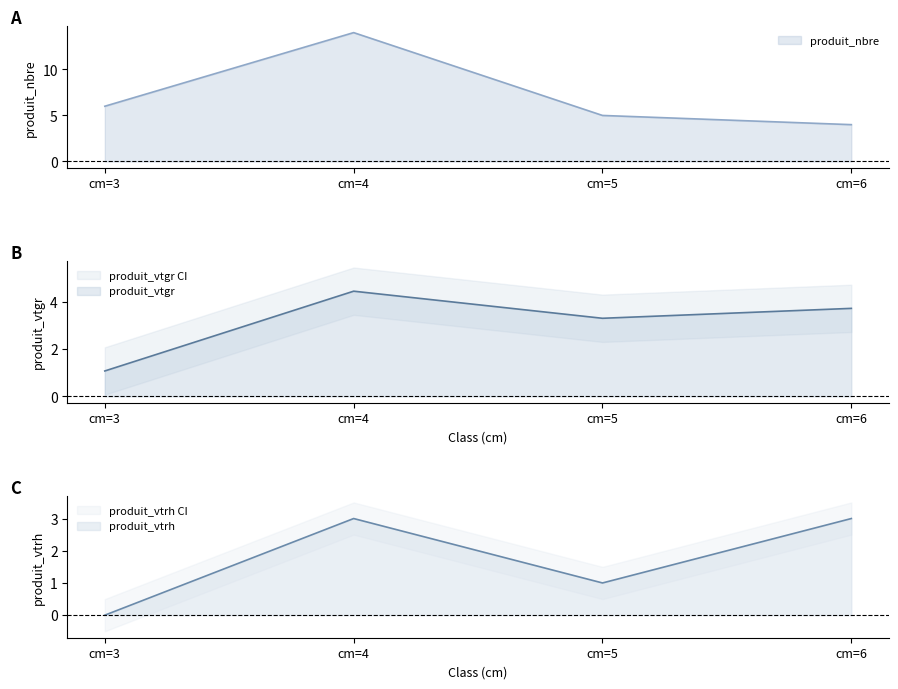

What is the value of the produit_vtgr point at the 2nd from the left?

4.4